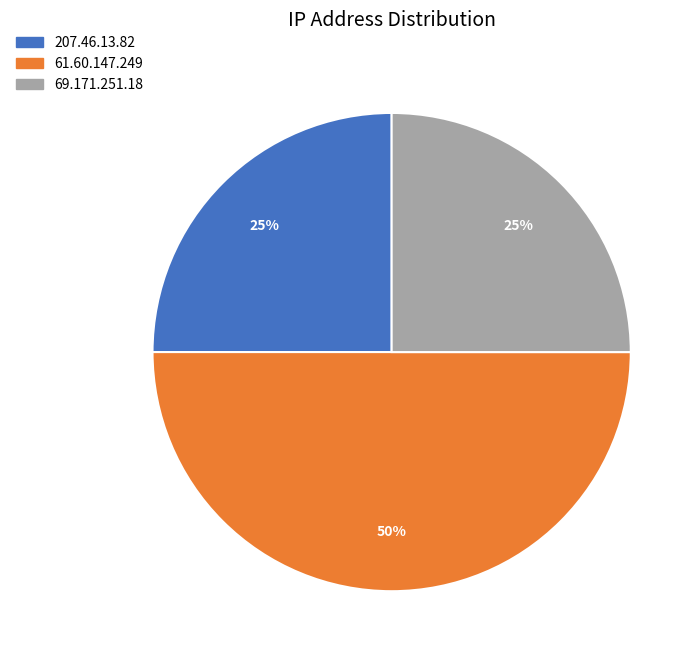

Which slice is the largest?

61.60.147.249